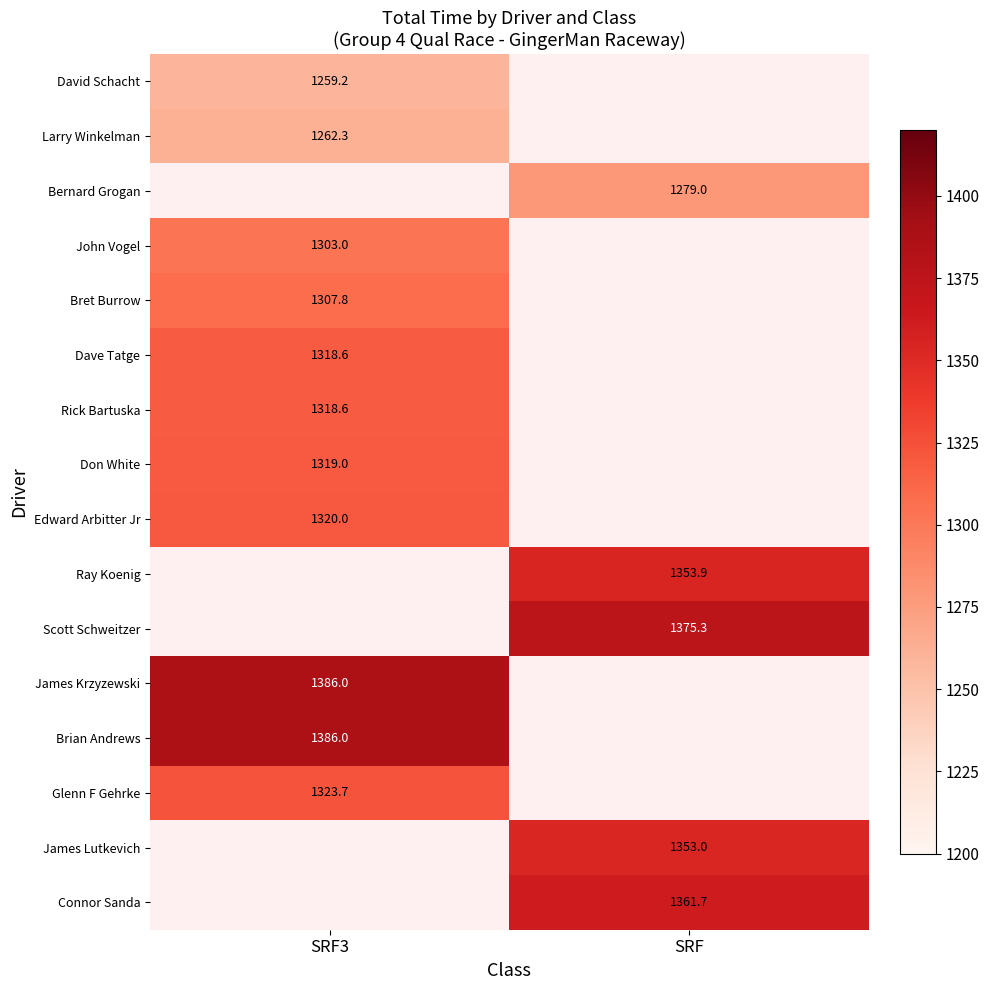

How many distinct data groups are displayed?

16